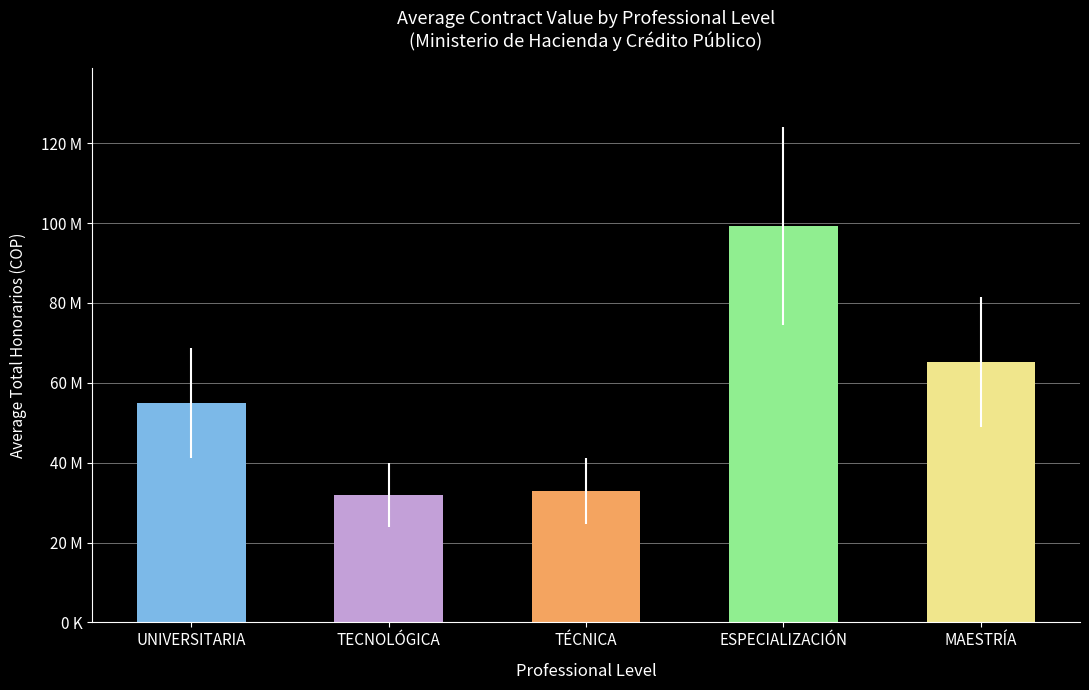

Reading left to right, extract all data points from this chart.

55000000	31944000	32960000	99177896	65147500